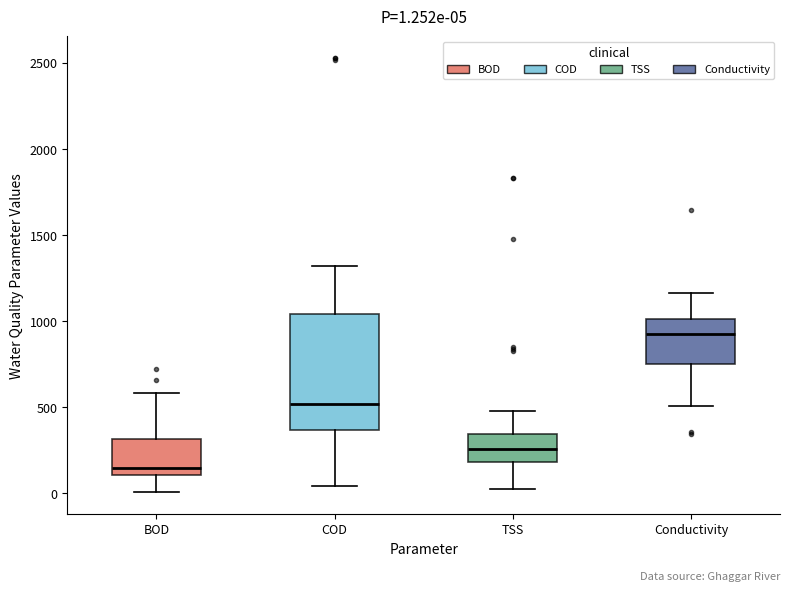

Which box is the tallest, from its lower edge to its upper edge?

COD